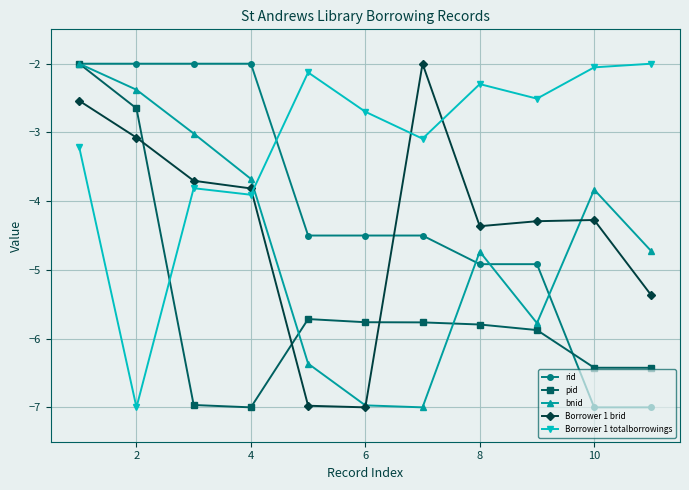

True or false: bnid has more than 0 interior local peaks.

True